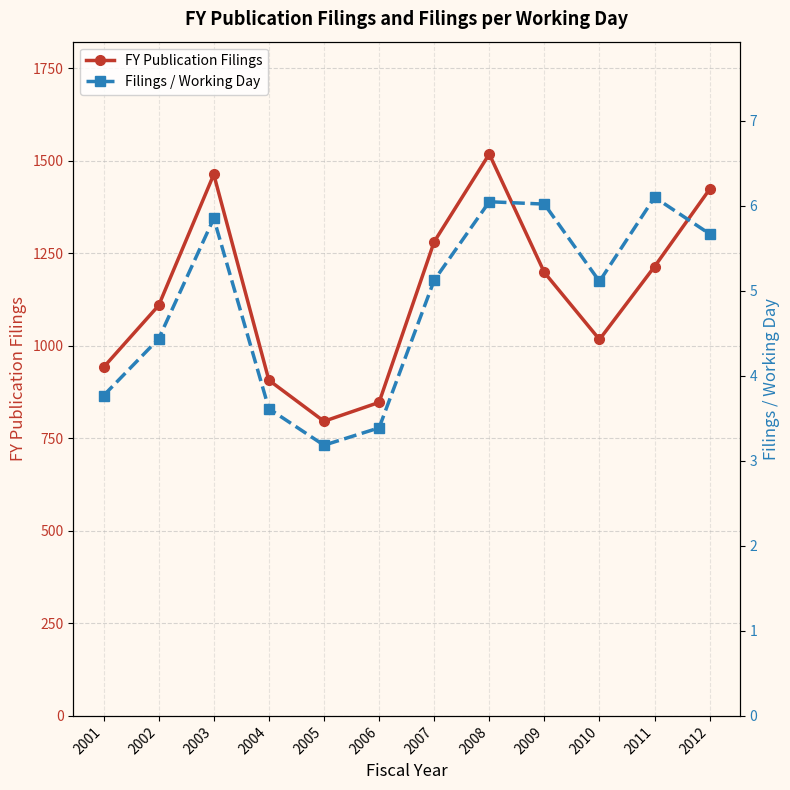

At which label does Filings / Working Day first exceed 5?

2003